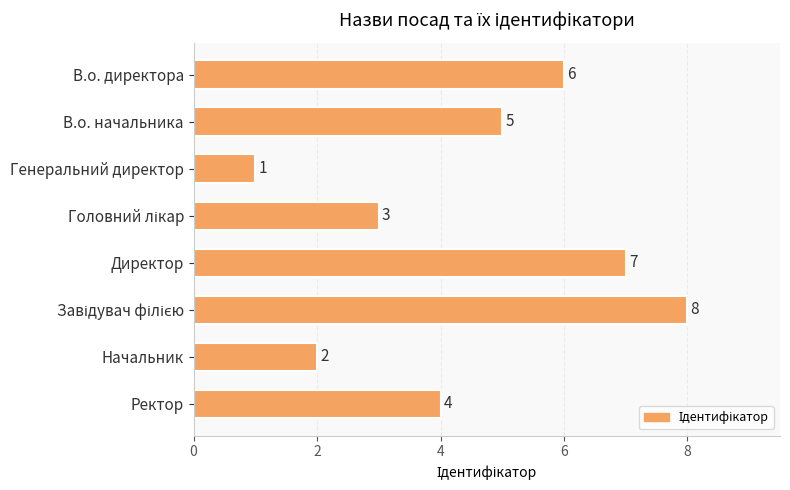

What is the ratio of the value at Начальник to the value at В.о. директора?

0.3